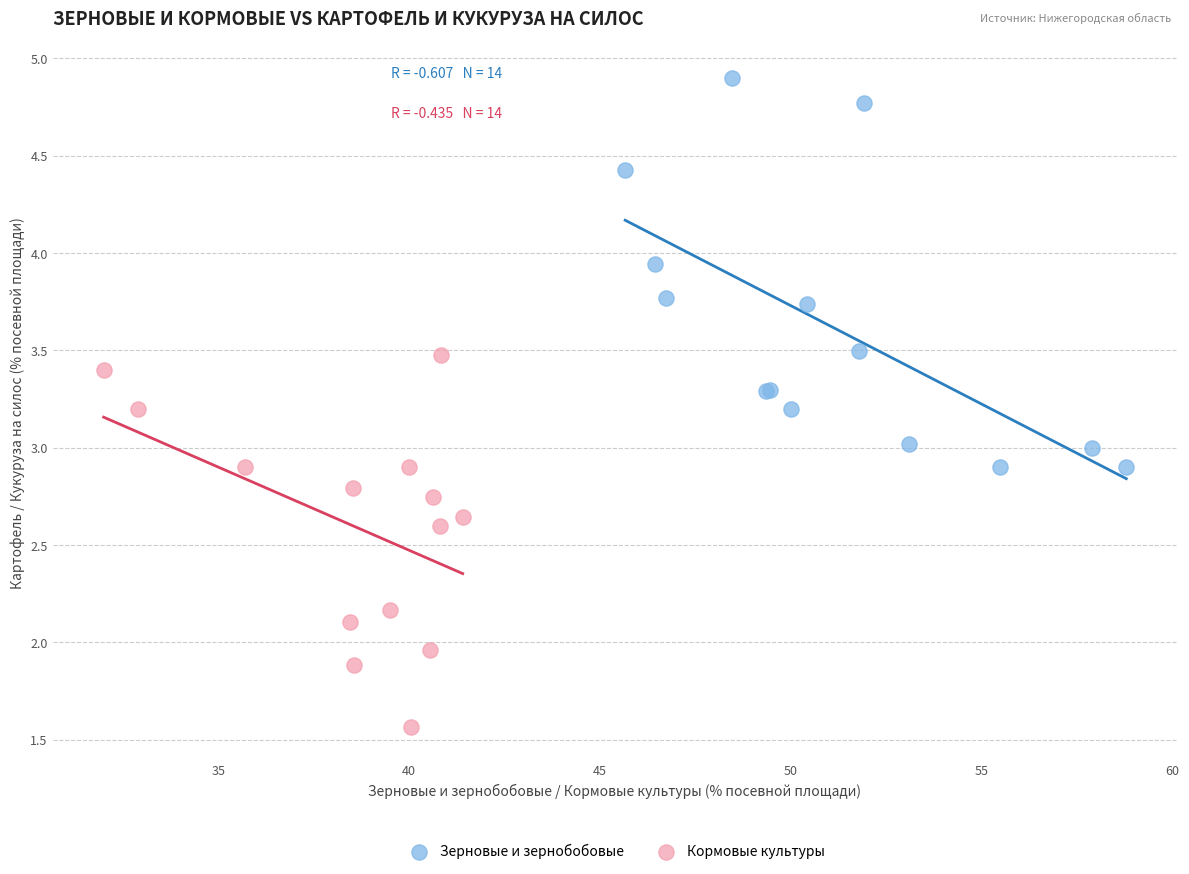

Which series contains the highest Y value?

Зерновые и зернобобовые